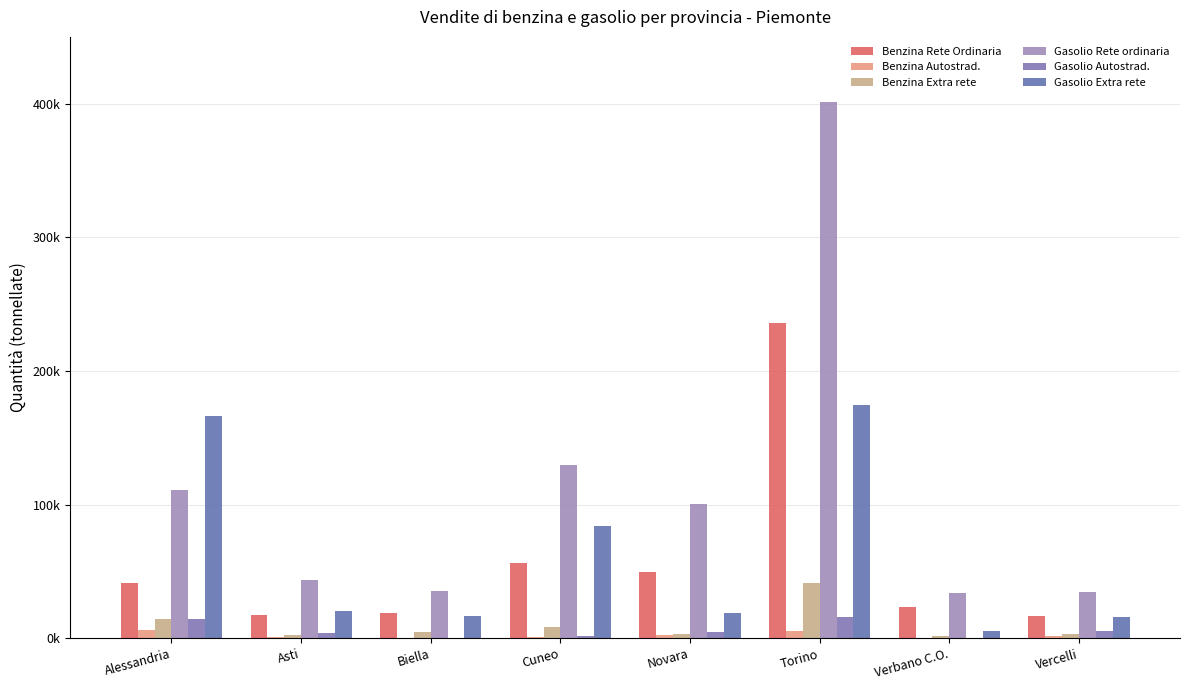

What is the label of the 2nd bar from the left?

Asti